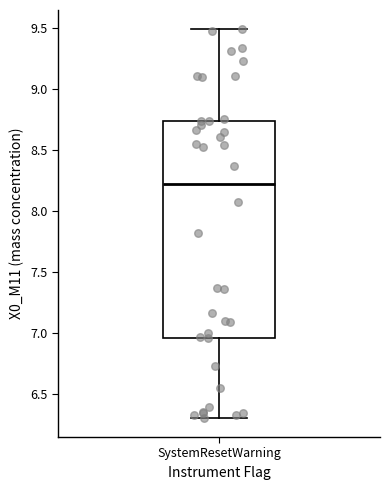

Transcribe this box plot: give where the median line is, the range the box spans, and where the two whiskers end, as read against the y-axis. The values are not printed on the chart, so give them approximately, as read against the axis.

median 8.25, box 6.95 to 8.75, whiskers 6.30 to 9.50